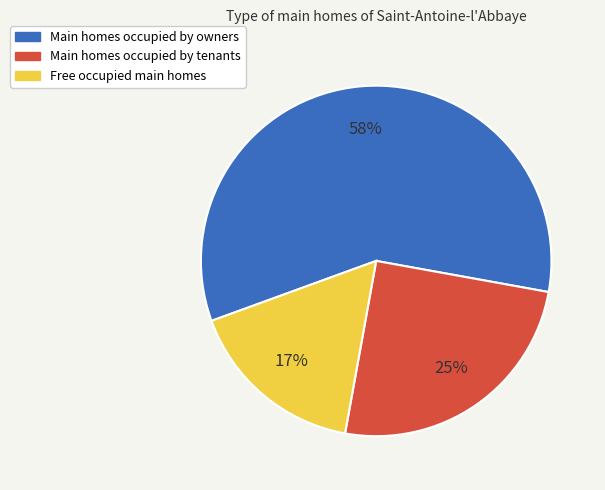

The Free occupied main homes slice represents 31% of the pie. True or false?

False